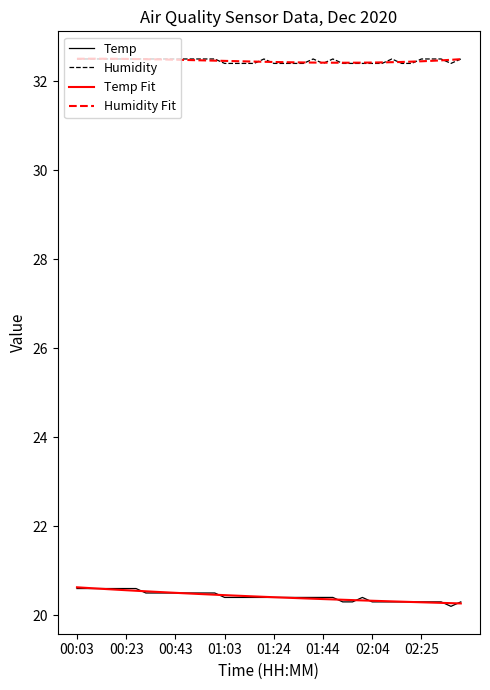

True or false: Humidity Fit and Temp cross at least once.

False